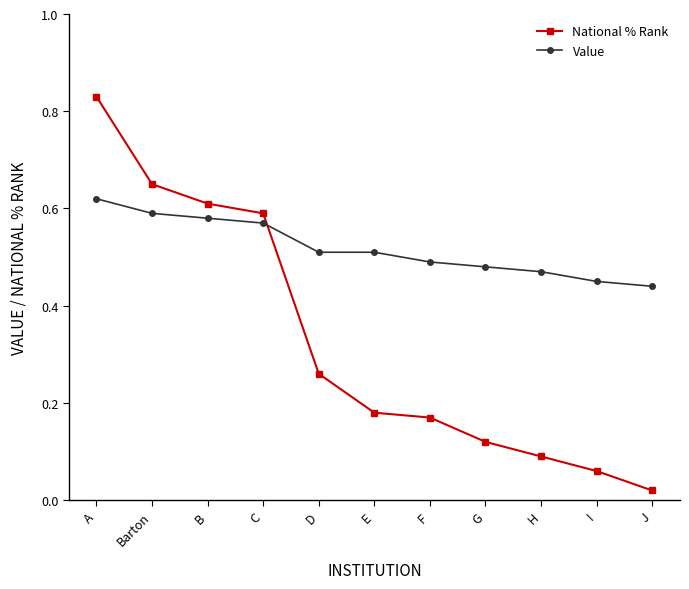

At A, list the series in order from smallest to largest.

Value, National % Rank